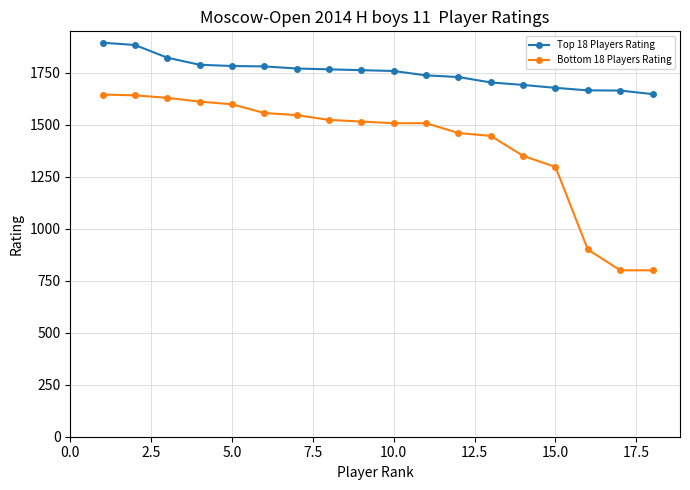

How many data points does each series have?

18